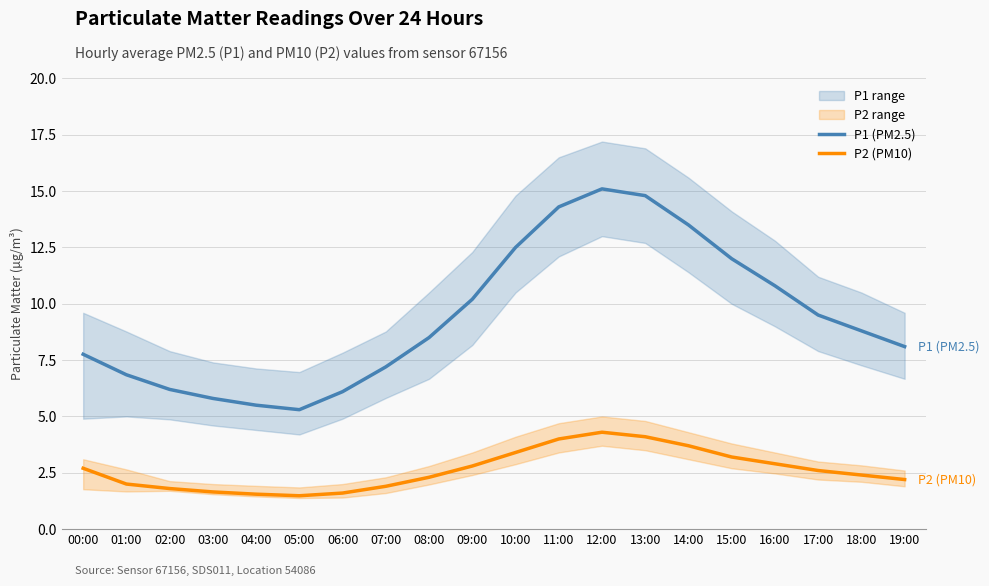

True or false: P2 (PM10) and P1 (PM2.5) intersect in this chart.

False